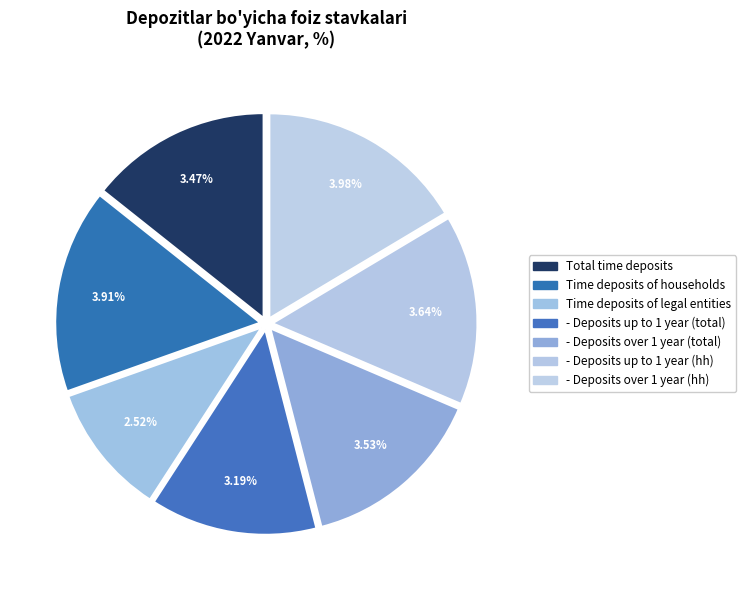

What portion of the pie excludes Total time deposits?

85.7%